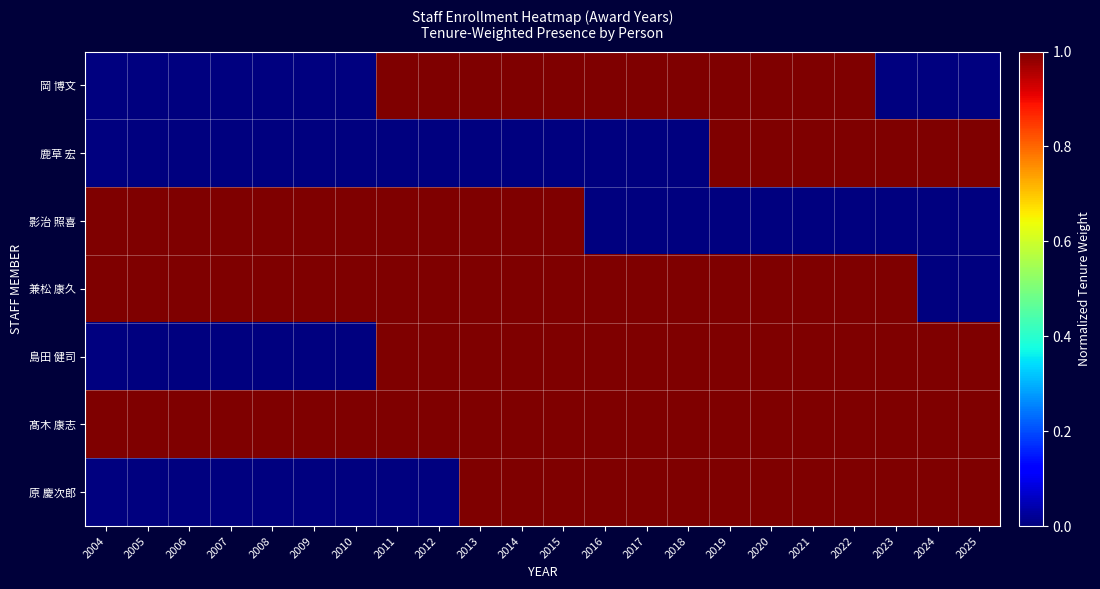

What is the greatest value displayed?

1